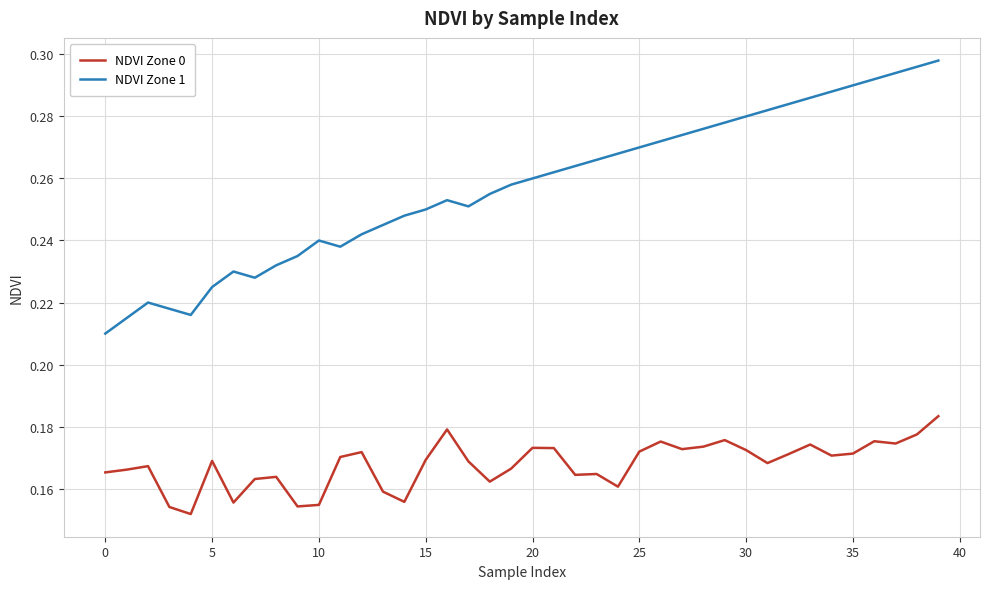

Rank the series by their maximum value, from highest to lowest.

NDVI Zone 1, NDVI Zone 0